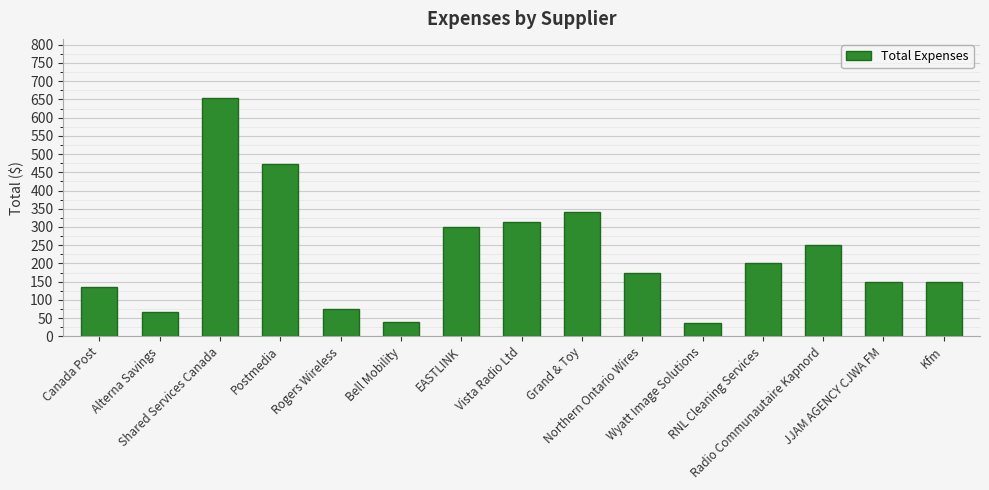

What is the difference between the values at Kfm and Rogers Wireless?

76.2